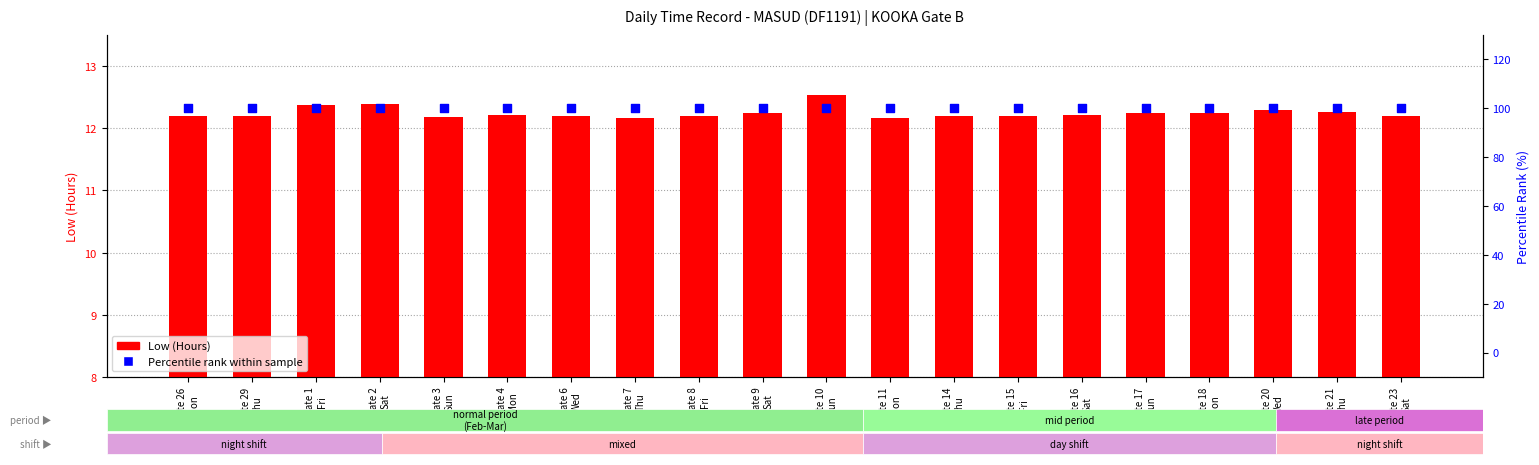

At which category is the sum across all series the highest?

Date 10
Sun